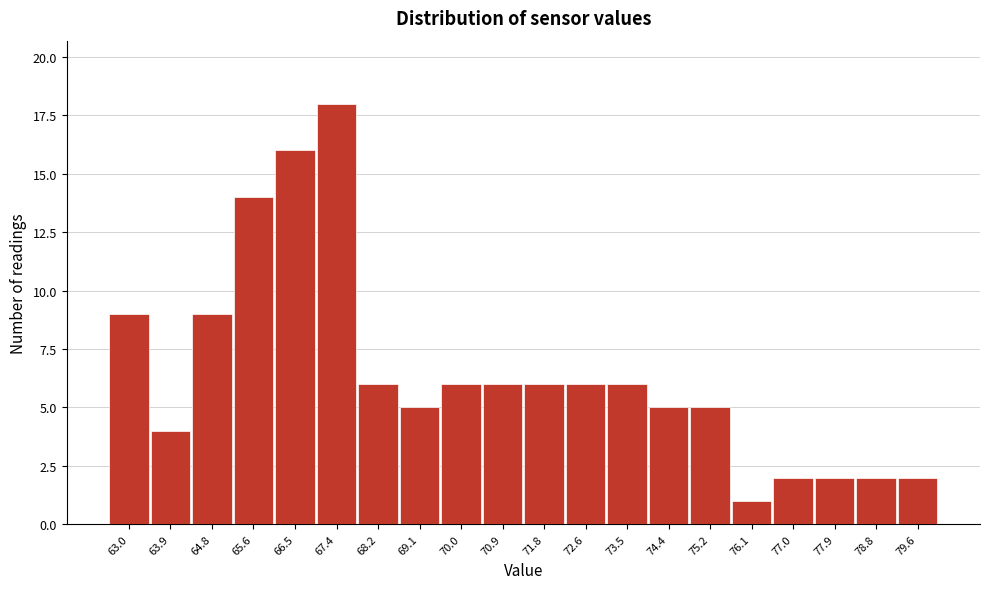

Reading left to right, transcribe all the data shown in this chart.

9	4	9	14	16	18	6	5	6	6	6	6	6	5	5	1	2	2	2	2